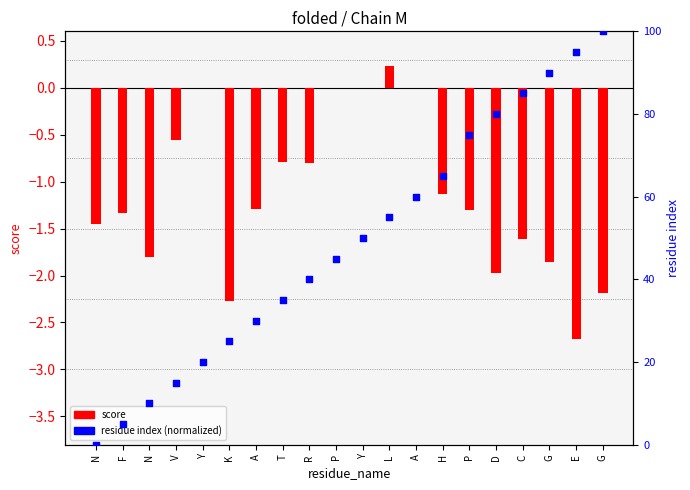

Is the value of score at P greater than the value of residue index (normalized) at A?

No